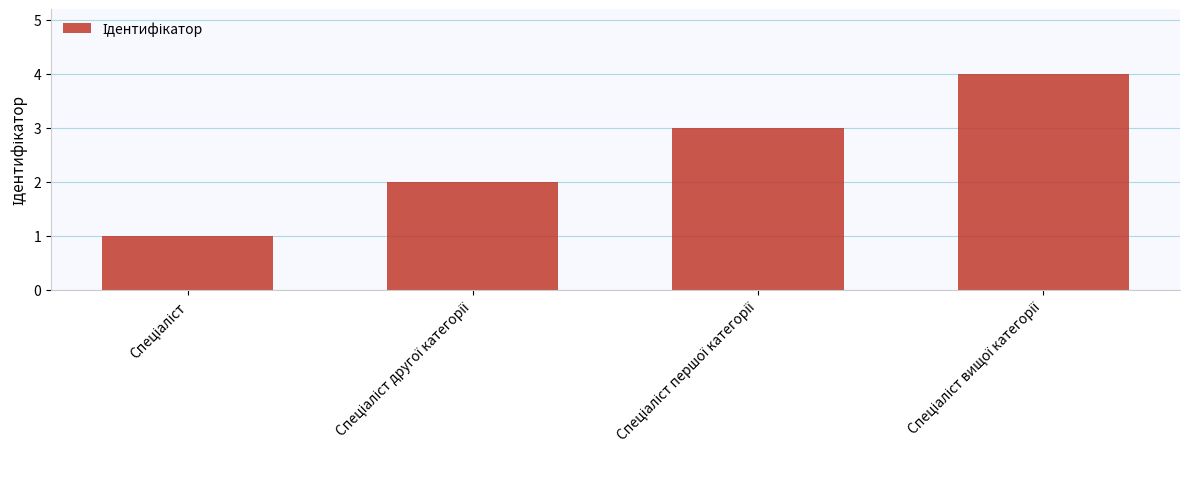

What is the greatest value displayed?

4